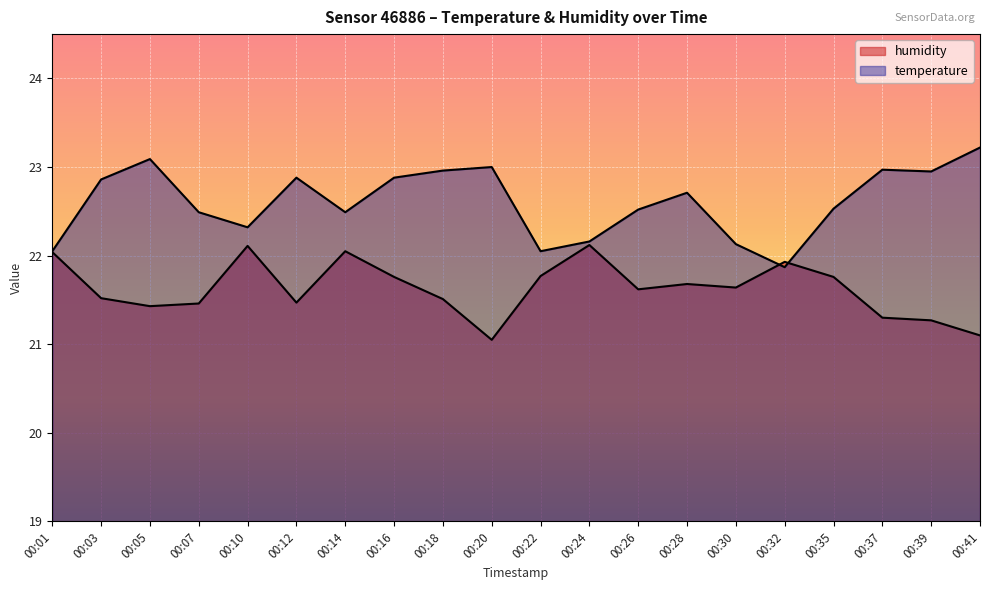

Which series has the widest spread of values?

temperature